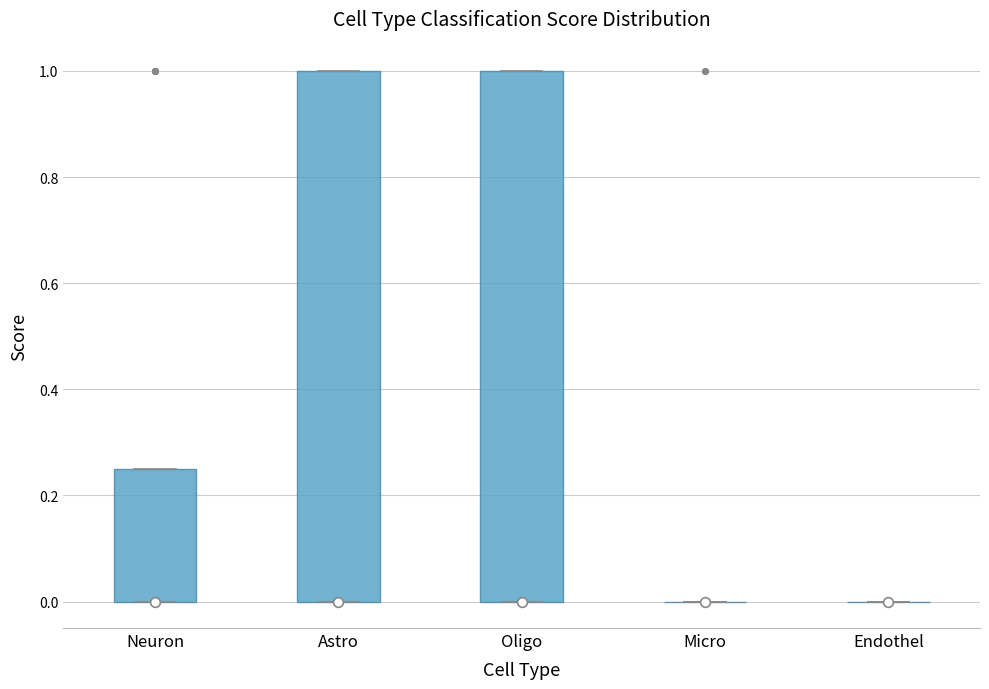

Reading left to right, transcribe this box plot: for each box, give where its median line is, the range the box spans, and where its two whiskers end, as read against the y-axis. The values are not printed on the chart, so give them approximately, as read against the axis.

Neuron: median 0.00 (drawn on the box's lower edge), box 0.00 to 0.26, whiskers 0.00 to 0.26
Astro: median 0.00 (drawn on the box's lower edge), box 0.00 to 1.00, whiskers 0.00 to 1.00
Oligo: median 0.00 (drawn on the box's lower edge), box 0.00 to 1.00, whiskers 0.00 to 1.00
Micro: box collapsed to a line at 0.00, whiskers 0.00 to 0.00
Endothel: box collapsed to a line at 0.00, whiskers 0.00 to 0.00